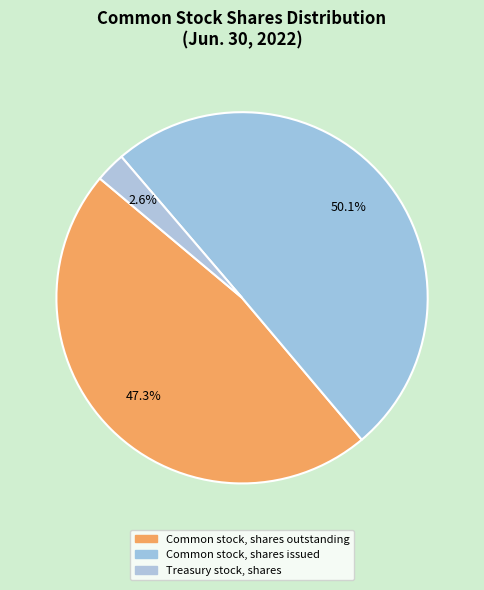

Count the number of slices in the pie.

3